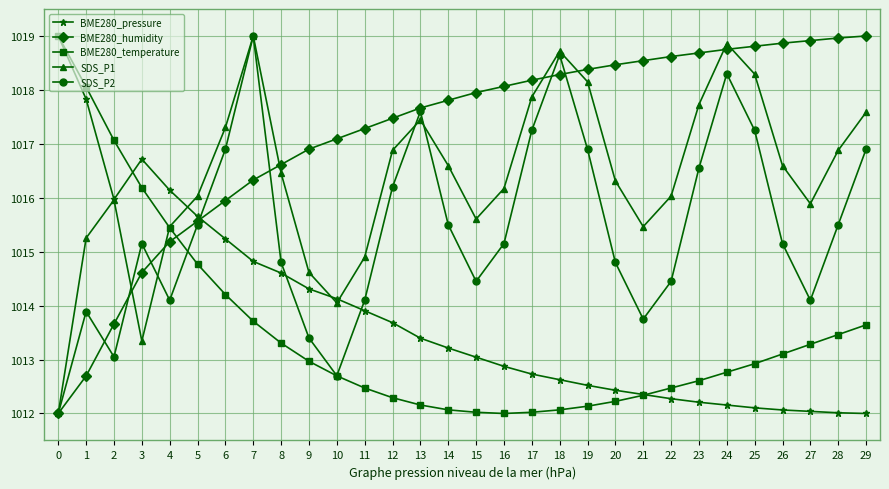

True or false: SDS_P2 and BME280_pressure cross at least once.

True